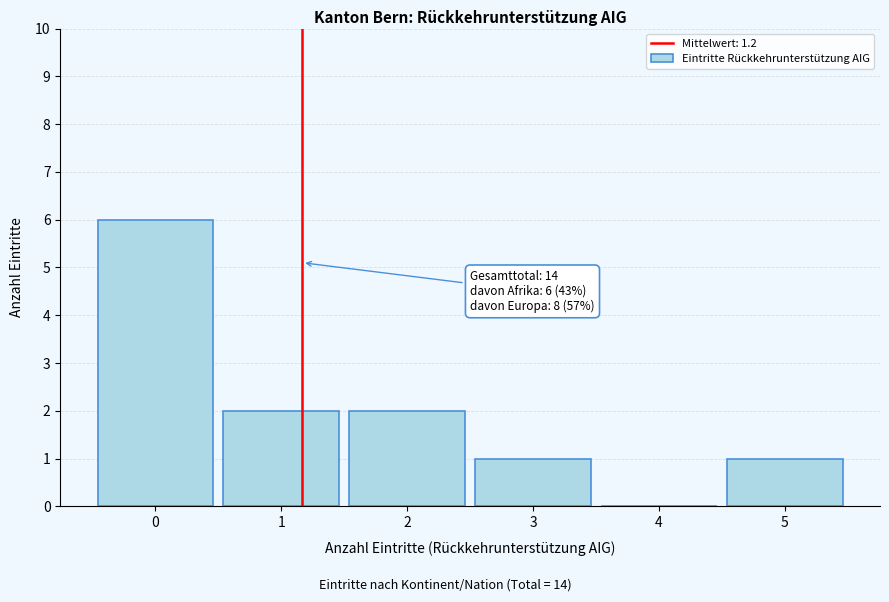

Which range on the x-axis has the tallest bar?

-0.5 to 0.5